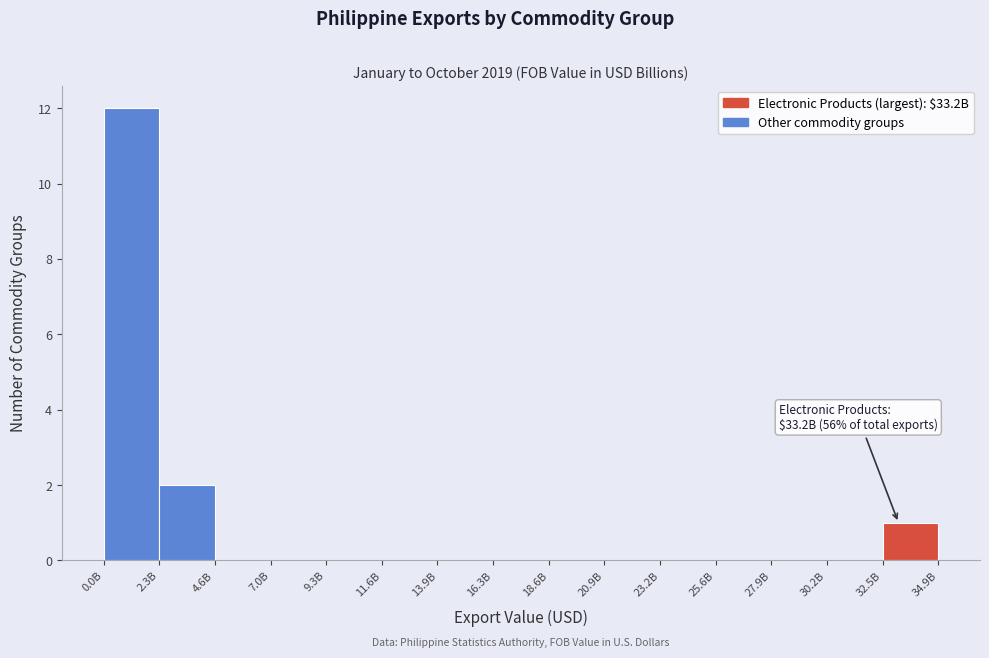

Reading left to right, list all the values displayed in this chart.

0.0B=12	2.3B=2	4.6B=0	7.0B=0	9.3B=0	11.6B=0	13.9B=0	16.3B=0	18.6B=0	20.9B=0	23.2B=0	25.6B=0	27.9B=0	30.2B=0	32.5B=1